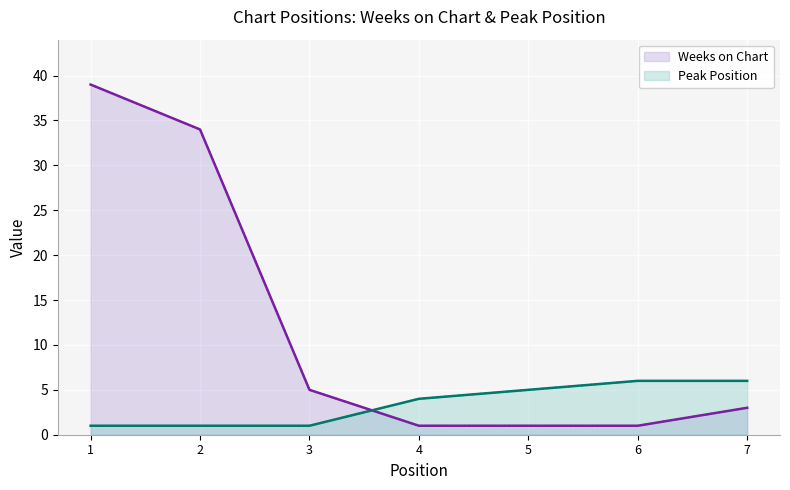

At which label does Weeks on Chart reach its peak?

1